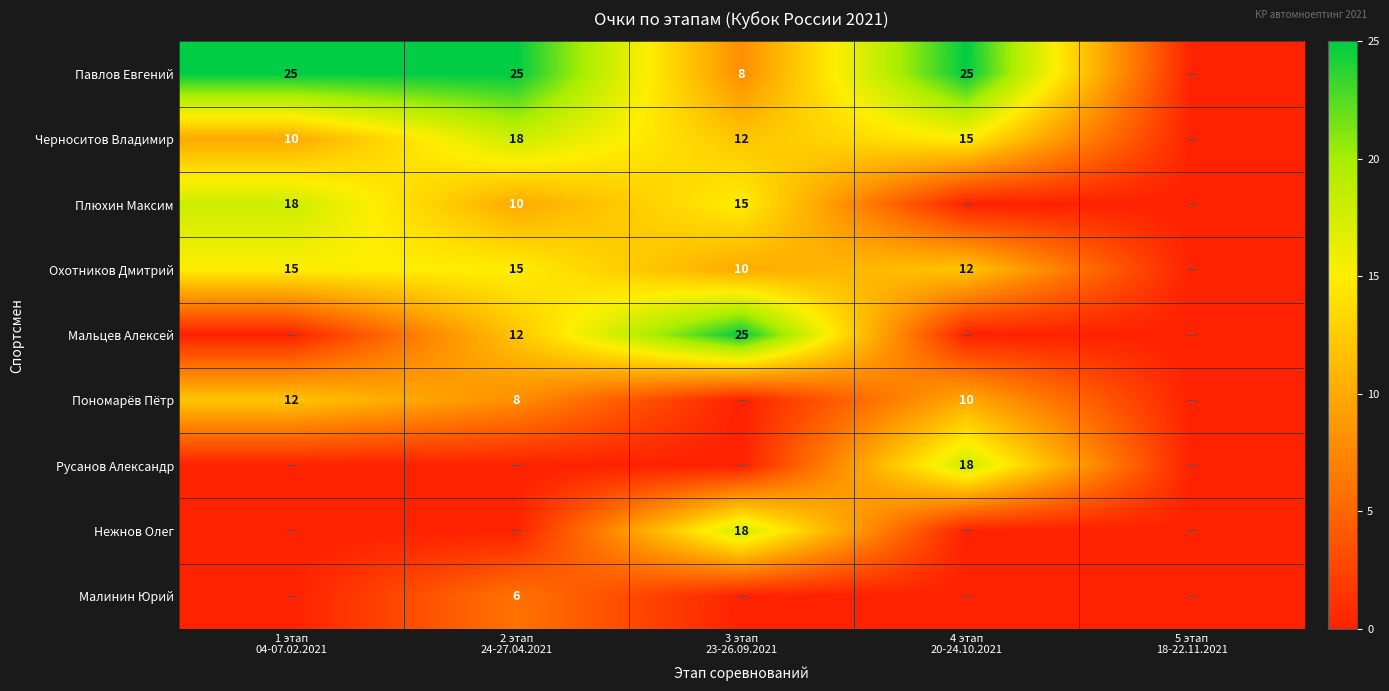

True or false: Русанов Александр has a value of -12 at 5 этап 18-22.11.2021.

False